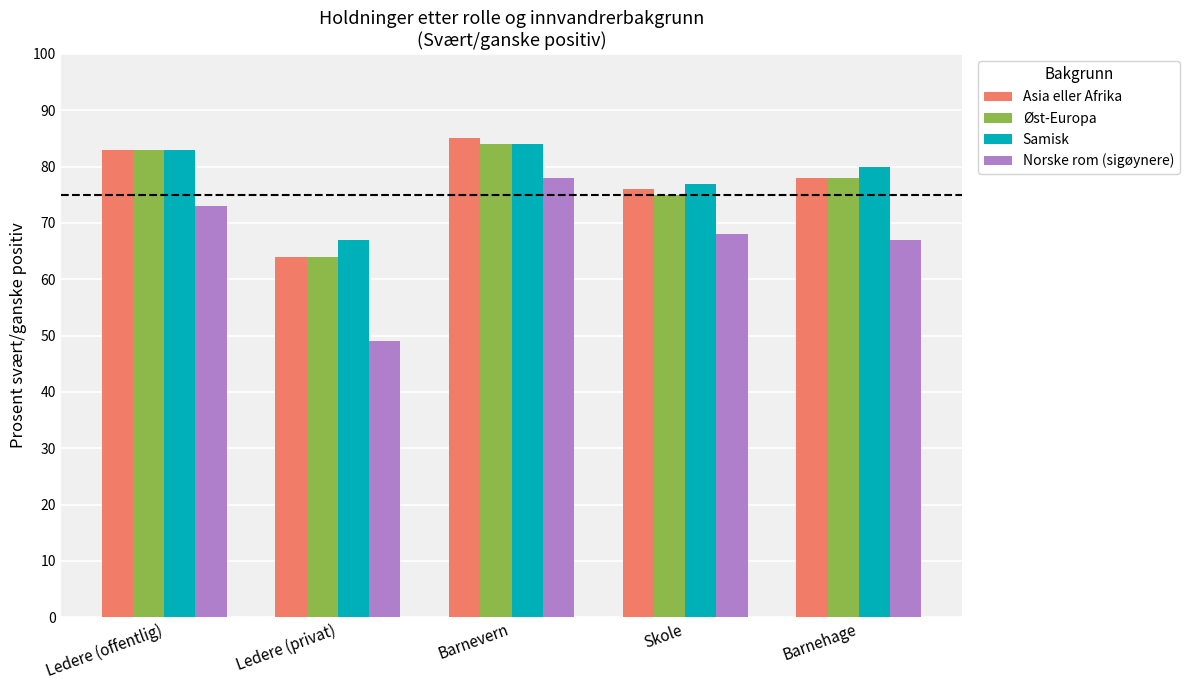

Count the number of data series in this chart.

4